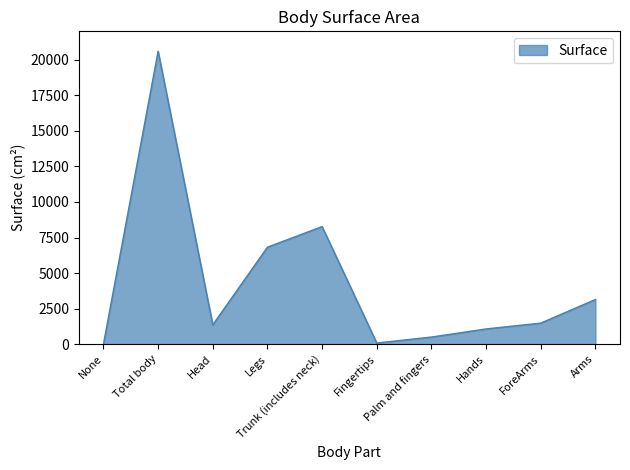

What is the difference between the maximum and minimum values?

20600